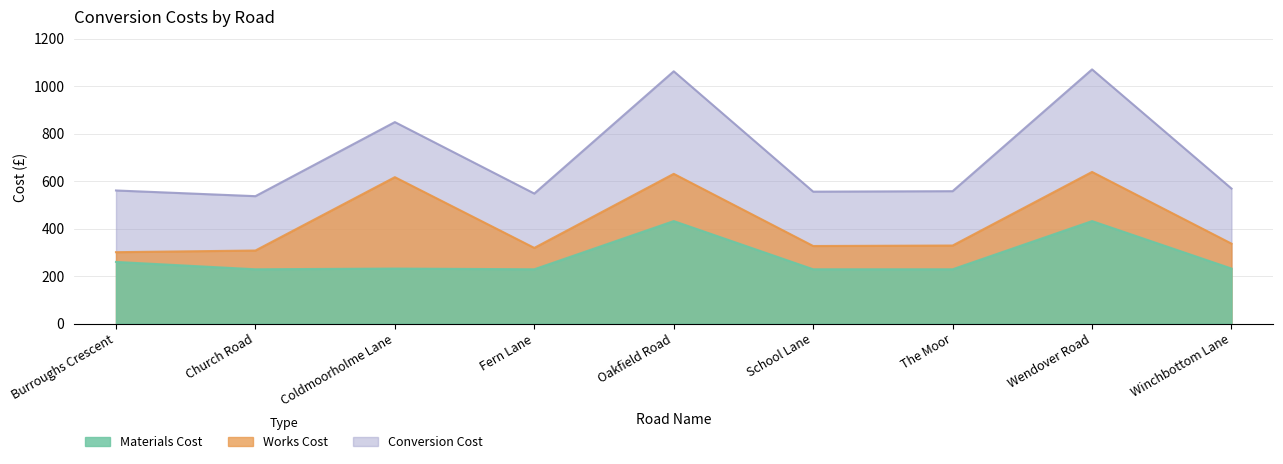

Where does the Works Cost series first go above 329?

Coldmoorholme Lane